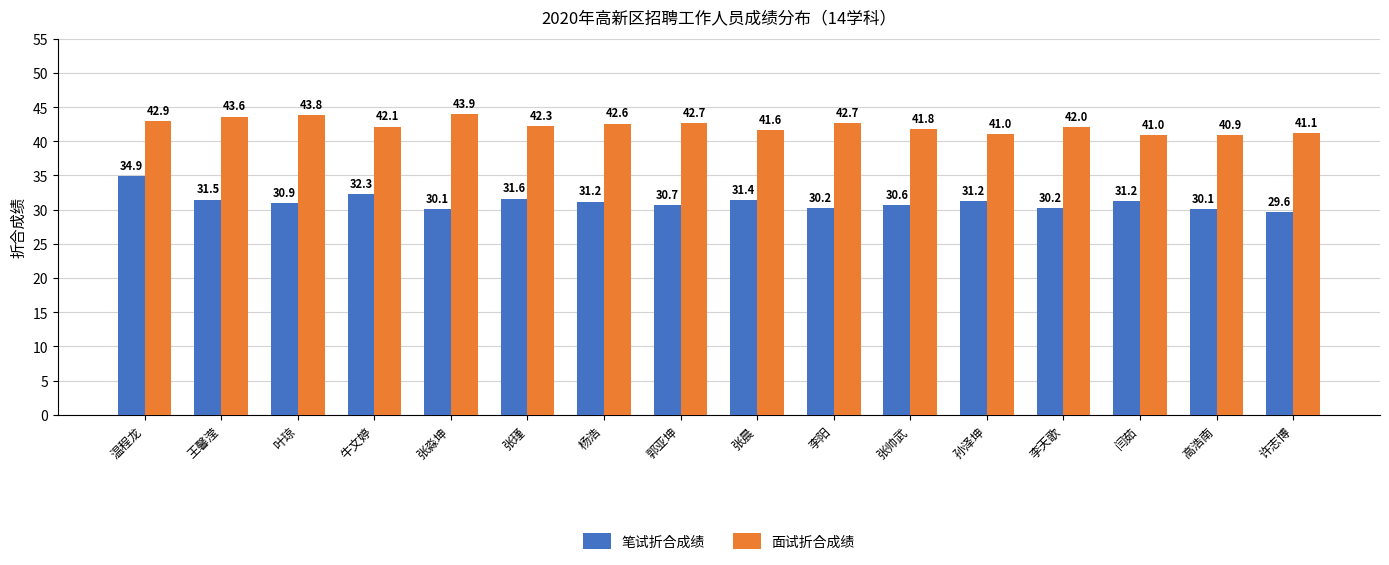

What is the spread (max minus min) of values at 张瑾?

10.6